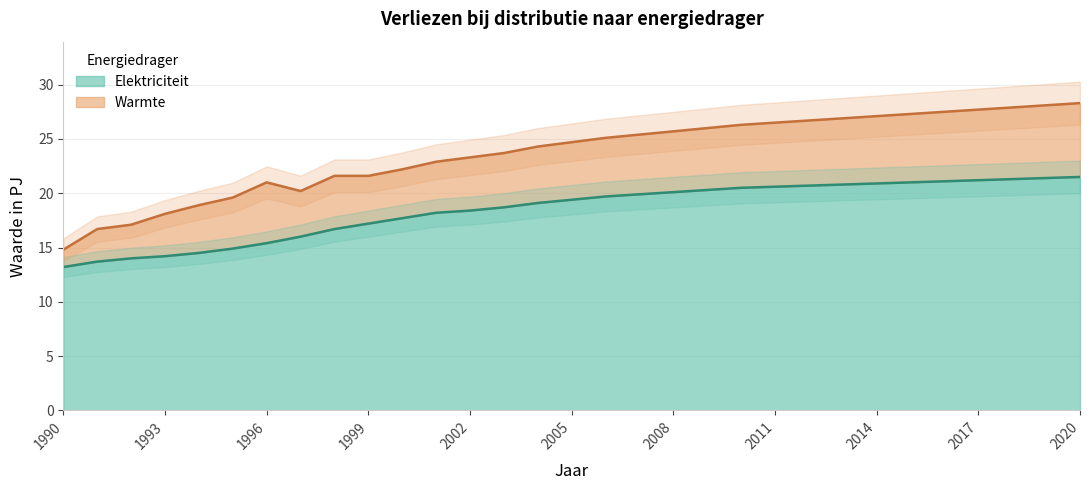

What is the average value?

18.5